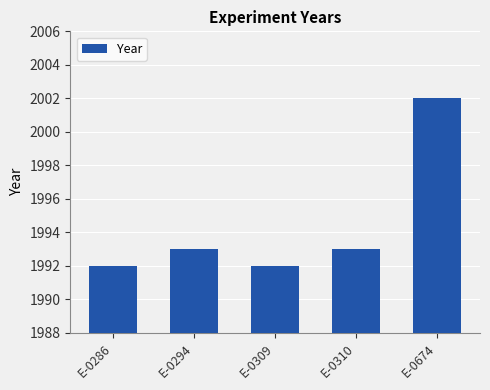

What is the change in value from E-0294 to E-0674?

+9